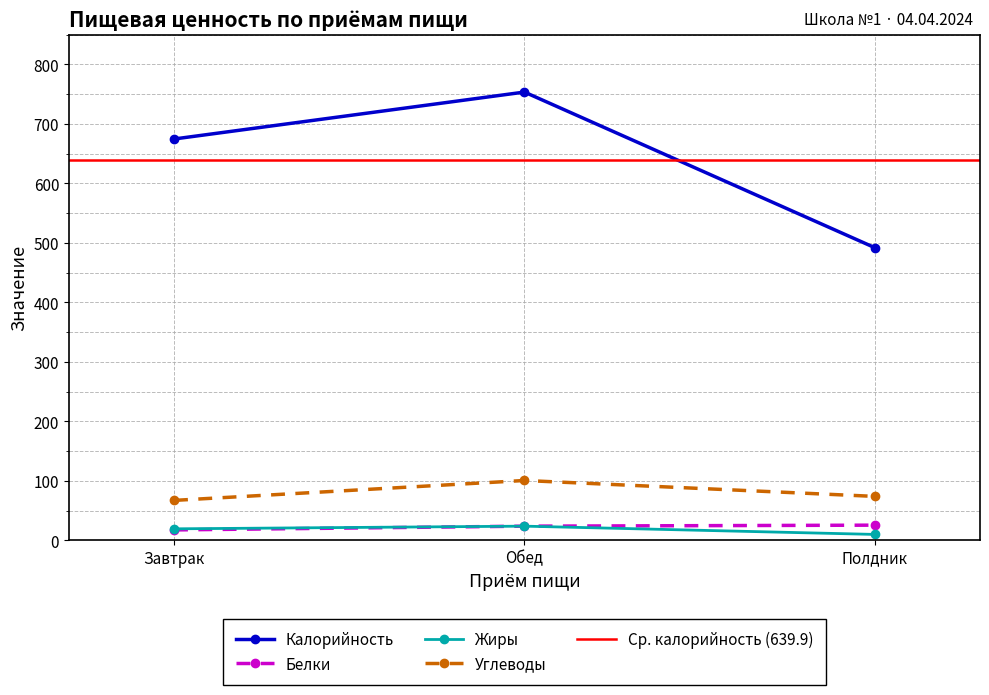

How many interior local valleys does the Обед series have?

1